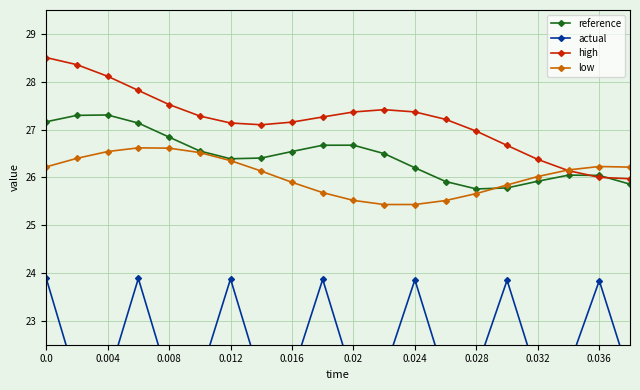

Rank the series by their maximum value, from highest to lowest.

high, reference, low, actual